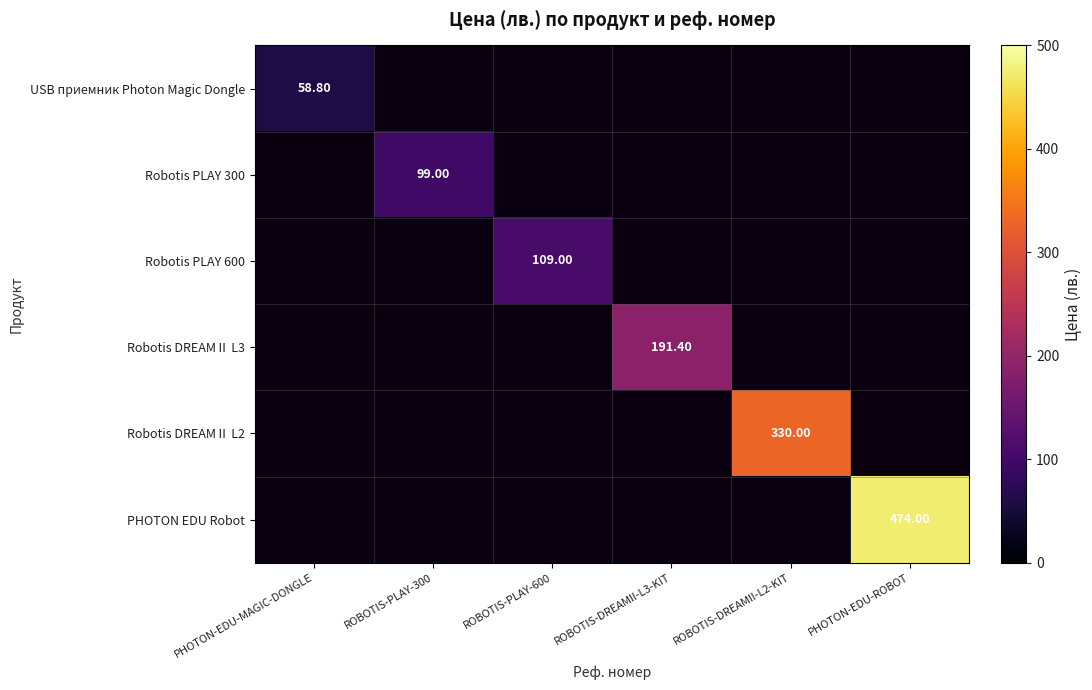

How many values in Robotis DREAMⅡ L2 are above zero?

1